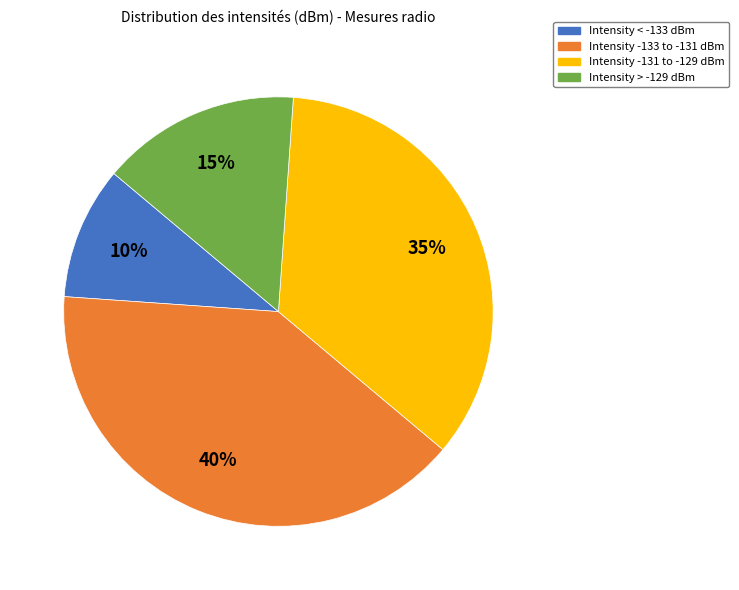

To the nearest percent, what is the difference between the largest and smallest slice percentages?

30%